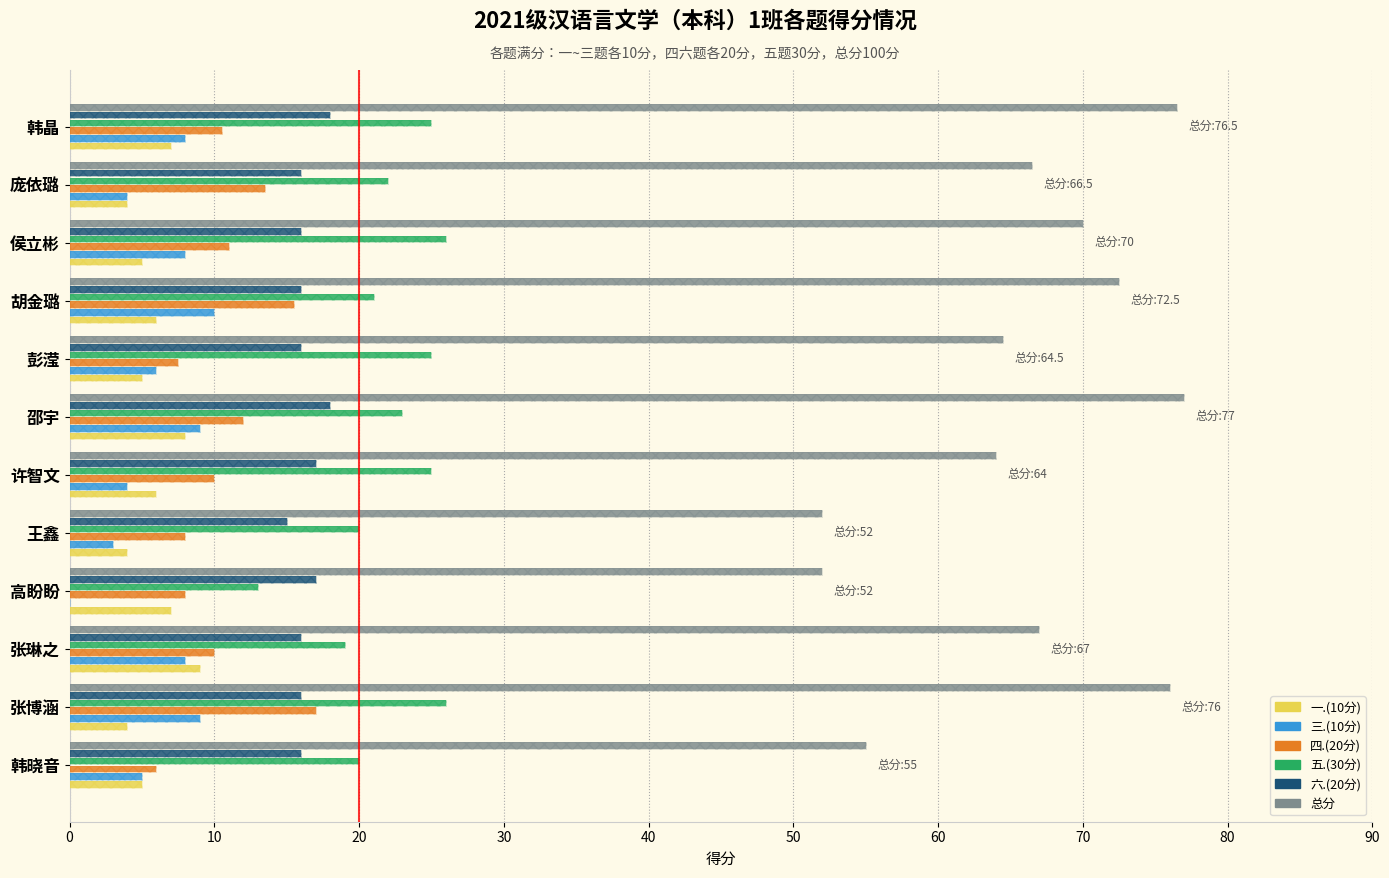

Does the chart contain stacked bars?

No